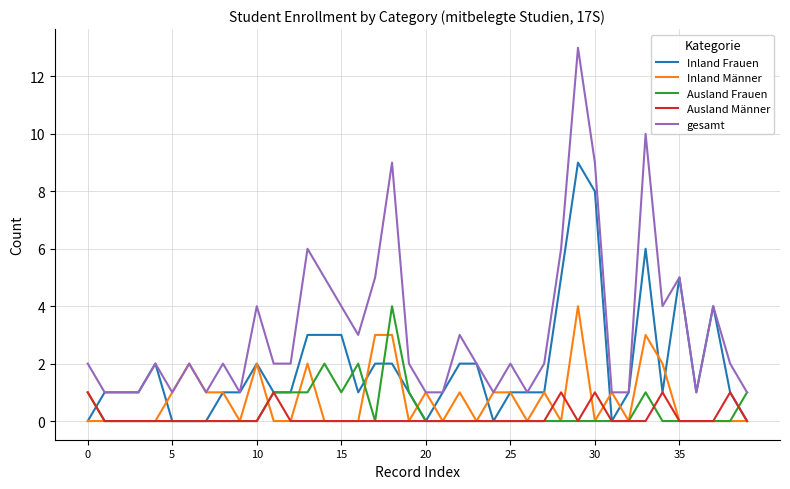

What are all the series names shown in the legend?

Inland Frauen, Inland Männer, Ausland Frauen, Ausland Männer, gesamt